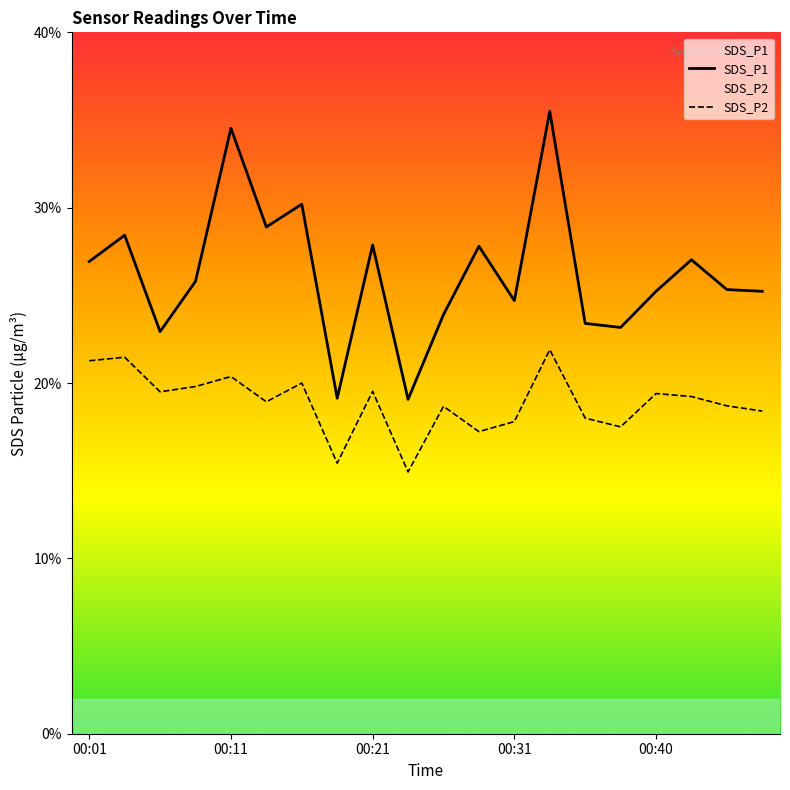

Does the chart display data point markers on the line(s)?

No